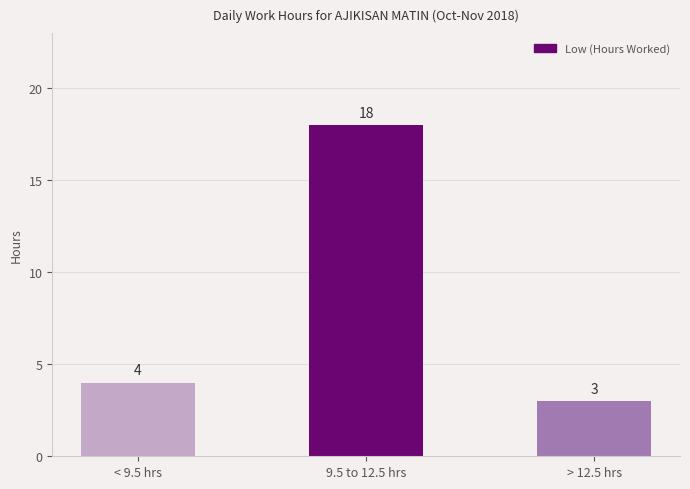

What is the sum of all values?

25